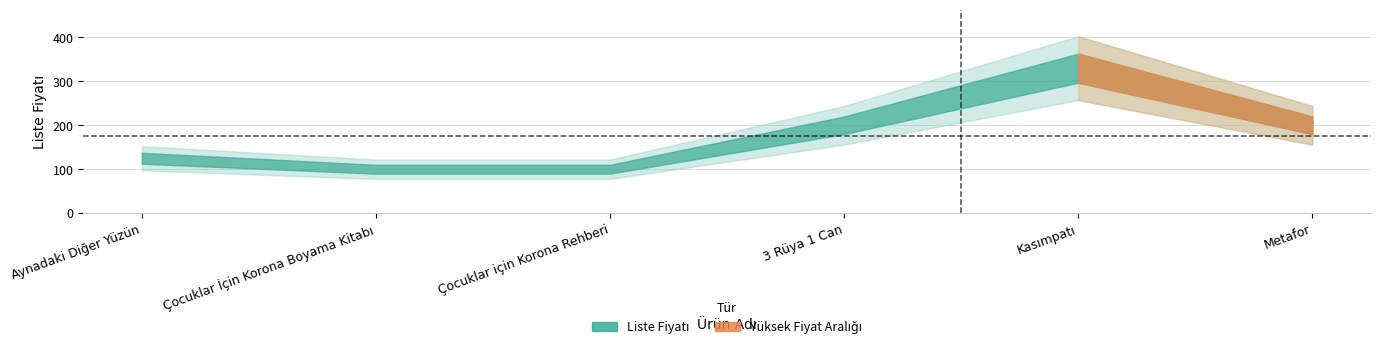

Does the chart have visible grid lines?

Yes